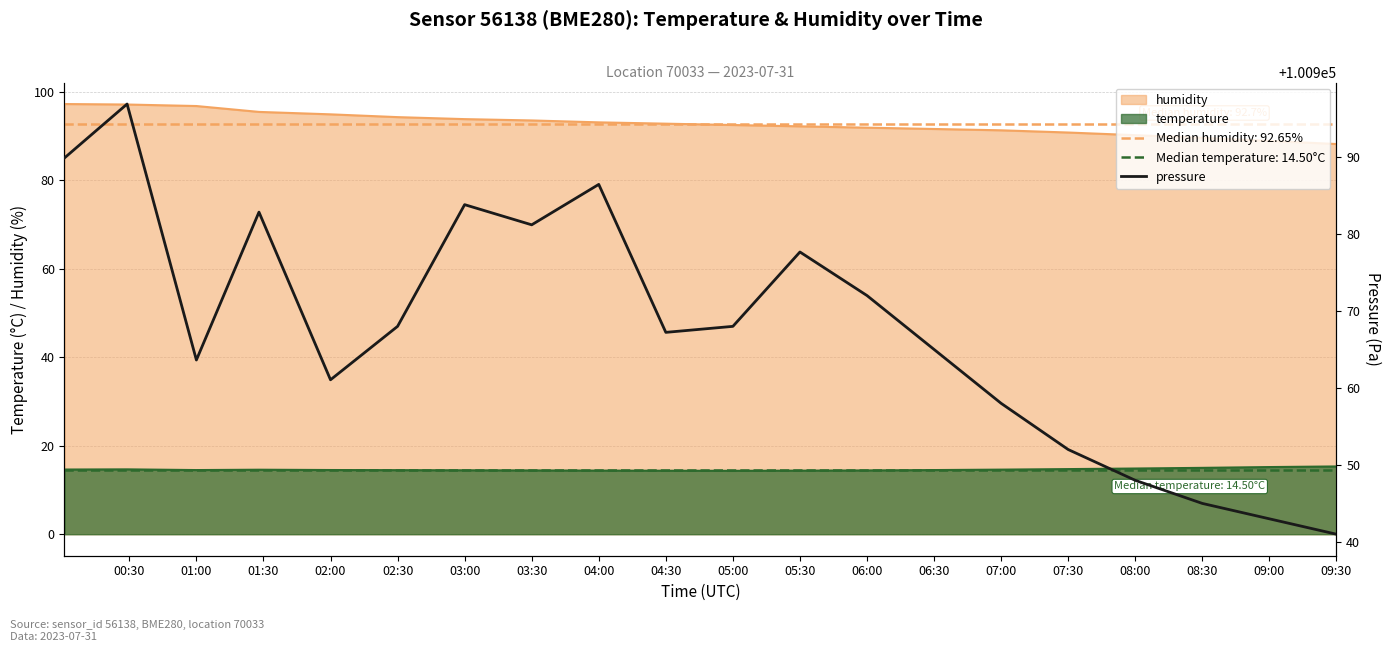

The value of temperature at 03:00 is 19.3. True or false?

False